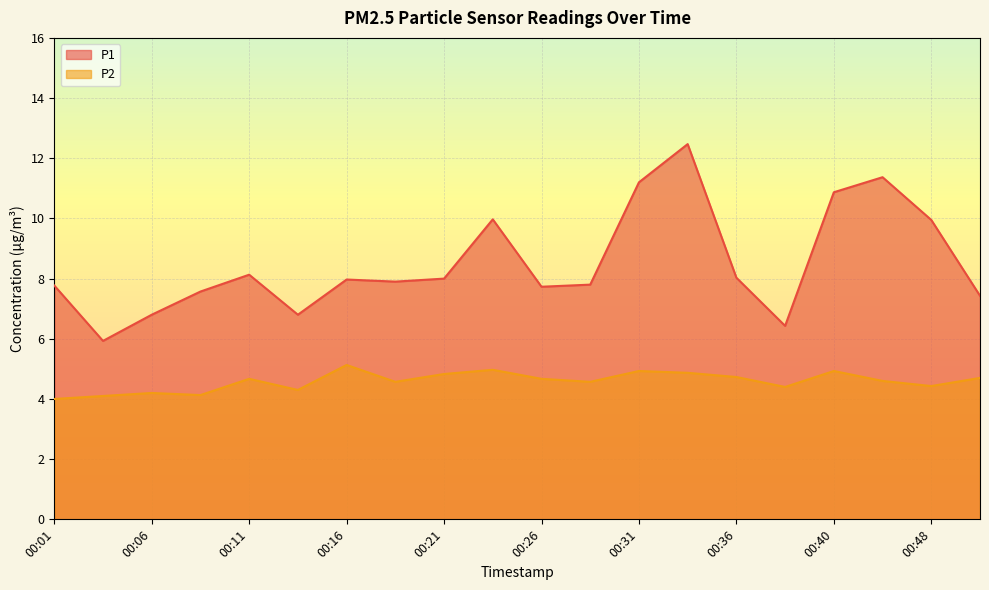

What is the lowest value of the P1 series?

5.9